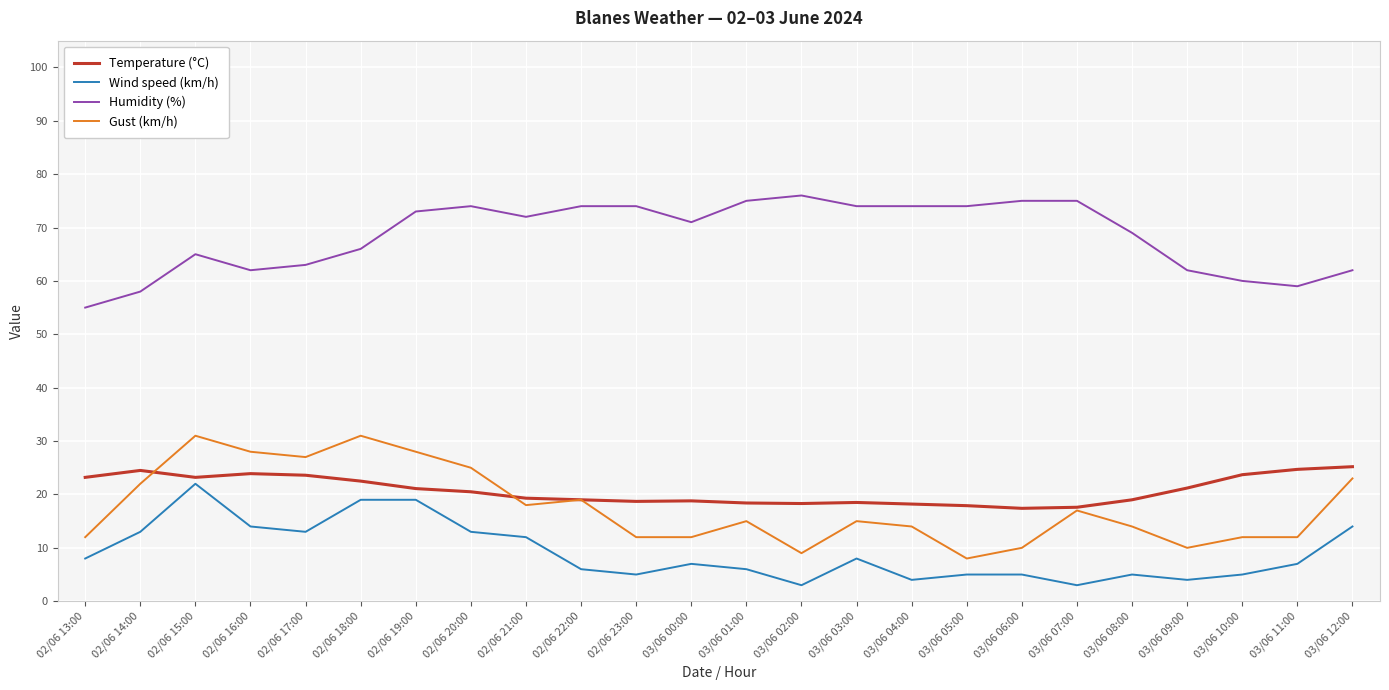

List the series in order of their peak value, highest first.

Humidity (%), Gust (km/h), Temperature (°C), Wind speed (km/h)